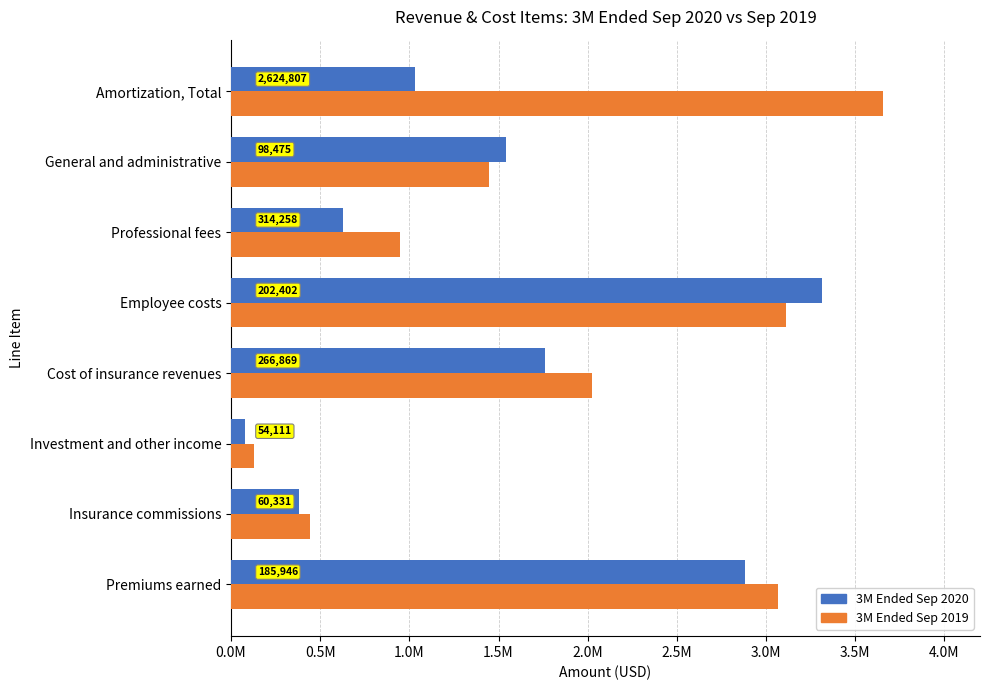

What are all the series names shown in the legend?

3M Ended Sep 2020, 3M Ended Sep 2019